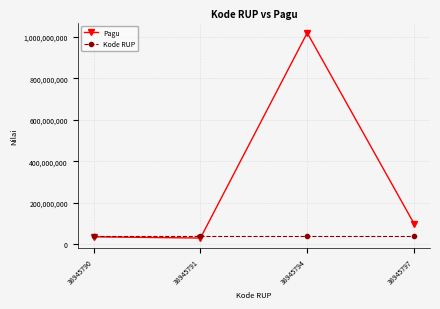

What is the spread (max minus min) of values at 38945791?

8945791